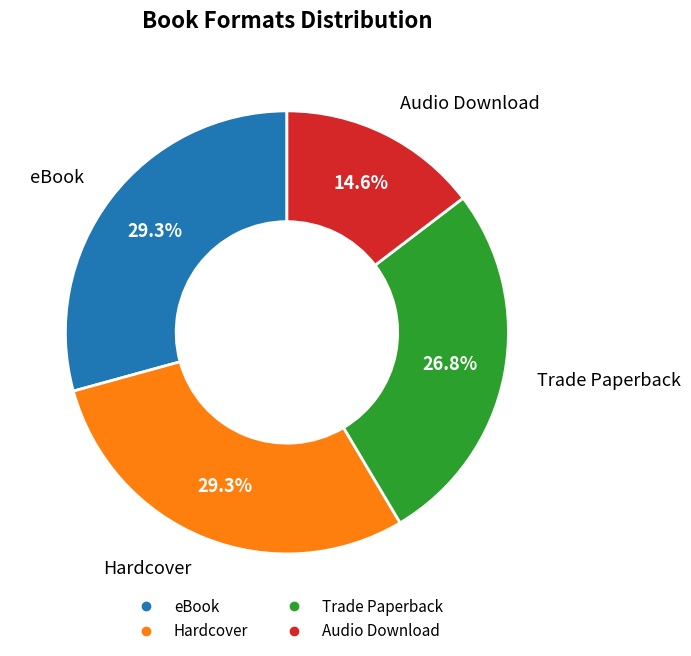

Combined, what portion of the pie is Hardcover and Audio Download?

43.9%